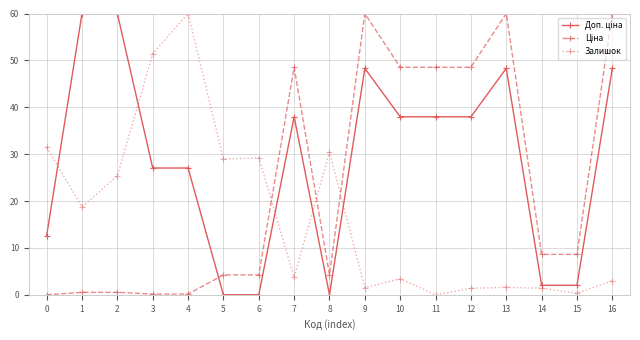

How many distinct data groups are displayed?

3